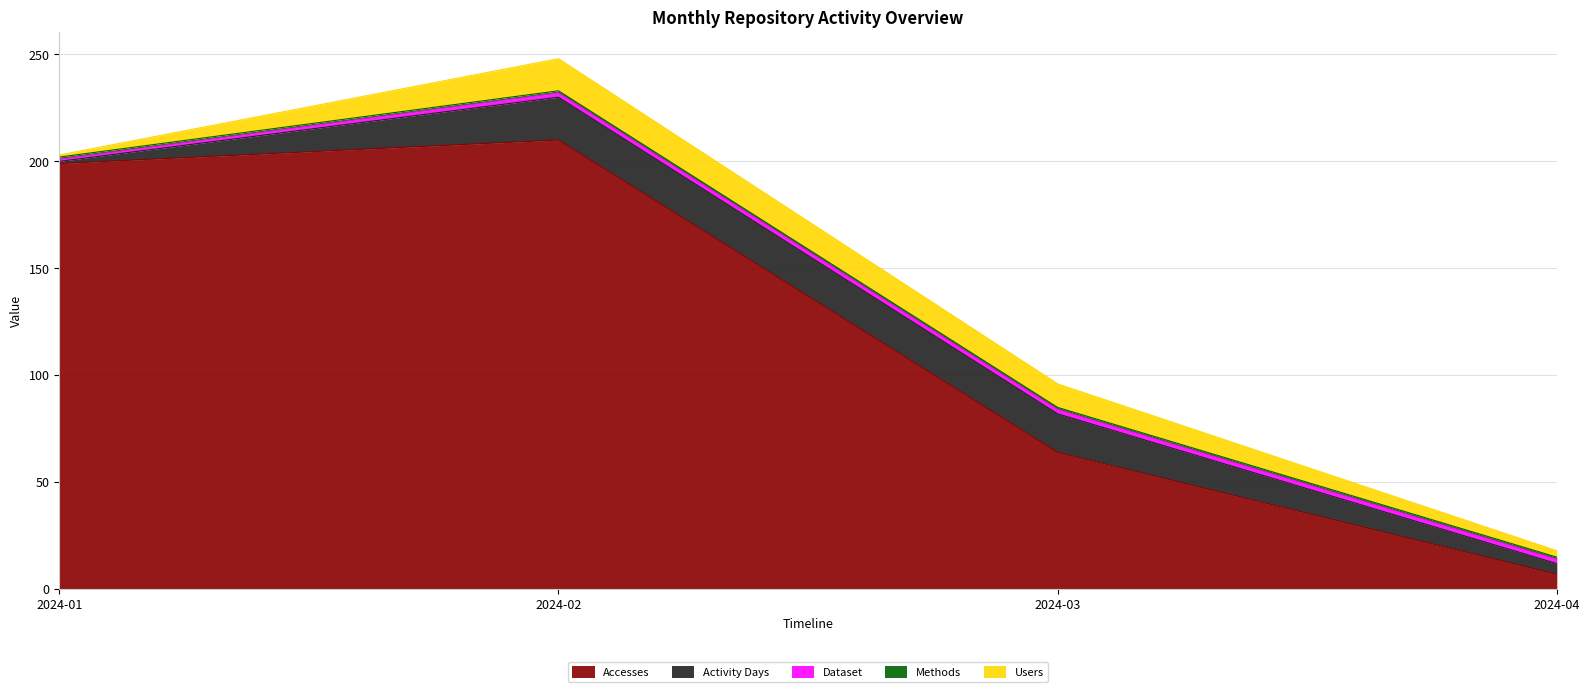

Between 2024-02 and 2024-04, which series saw the biggest shift?

Accesses